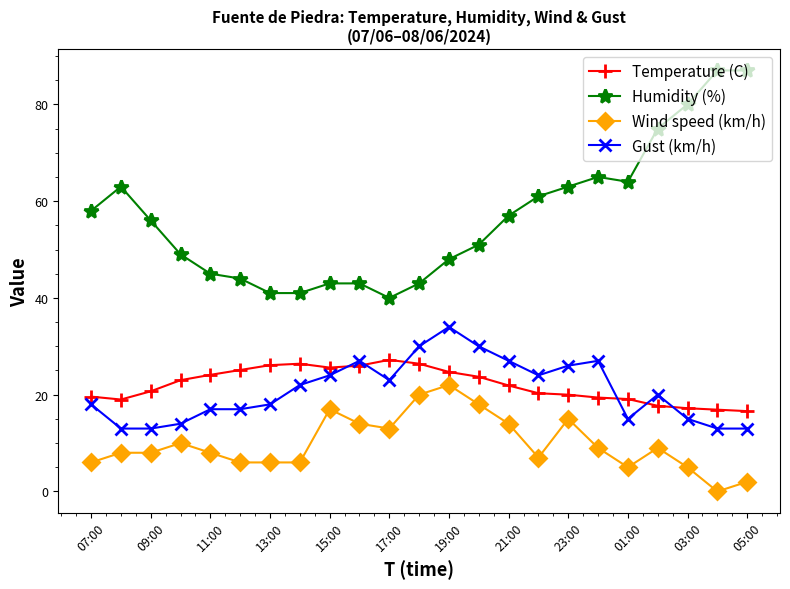

List the series in order of their peak value, highest first.

Humidity (%), Gust (km/h), Temperature (C), Wind speed (km/h)